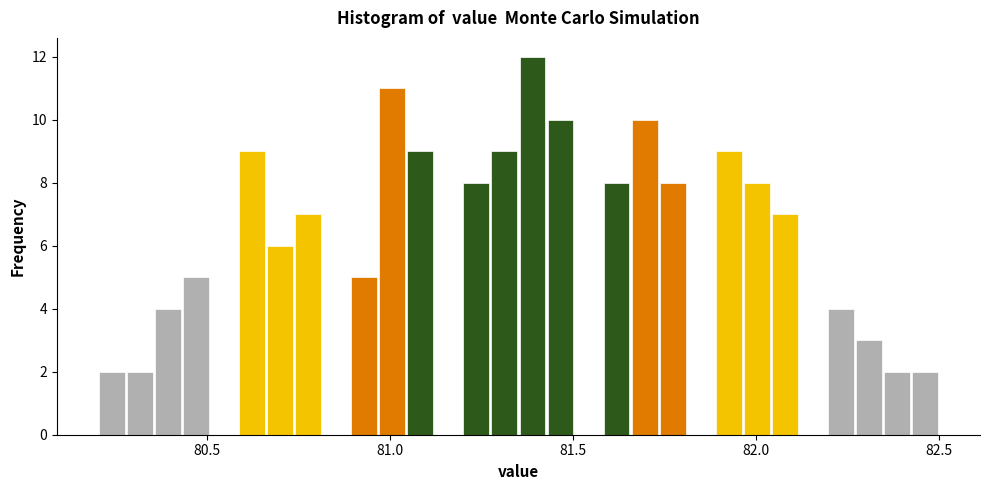

Read against the x-axis, roughly where is the centre of the tallest bar?

81.40